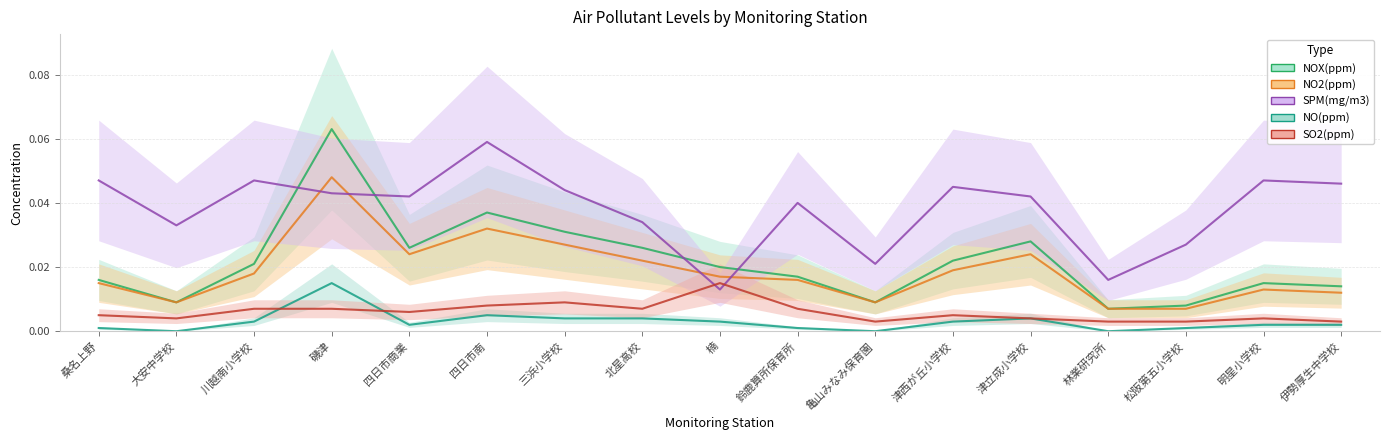

What are all the series names shown in the legend?

NOX(ppm), NO2(ppm), SPM(mg/m3), NO(ppm), SO2(ppm)